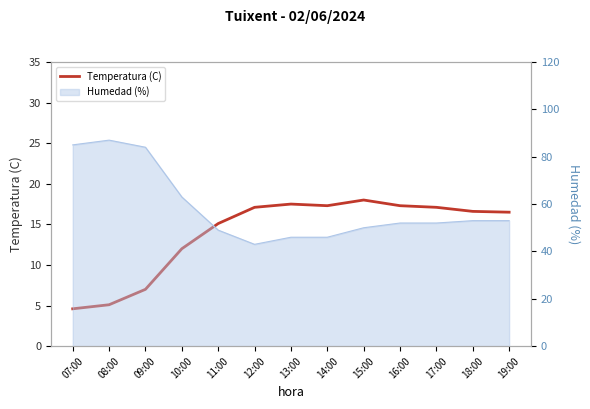

At which category does the data reach its first local valley?

14:00